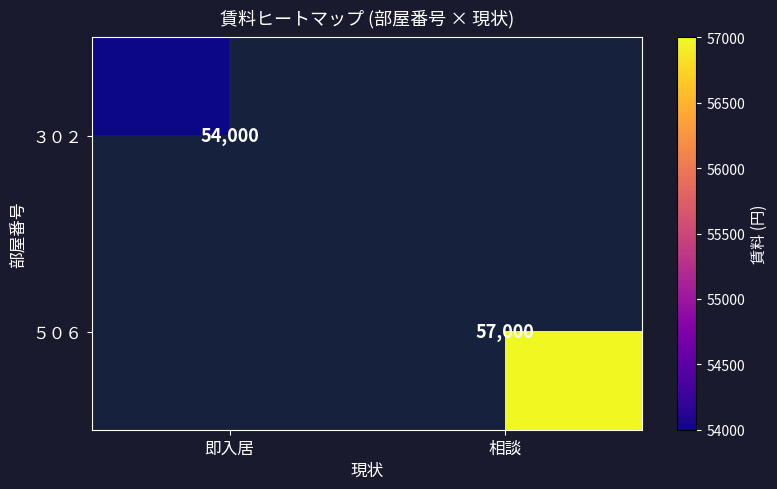

The value of ５０６ at 相談 is 57000. True or false?

True